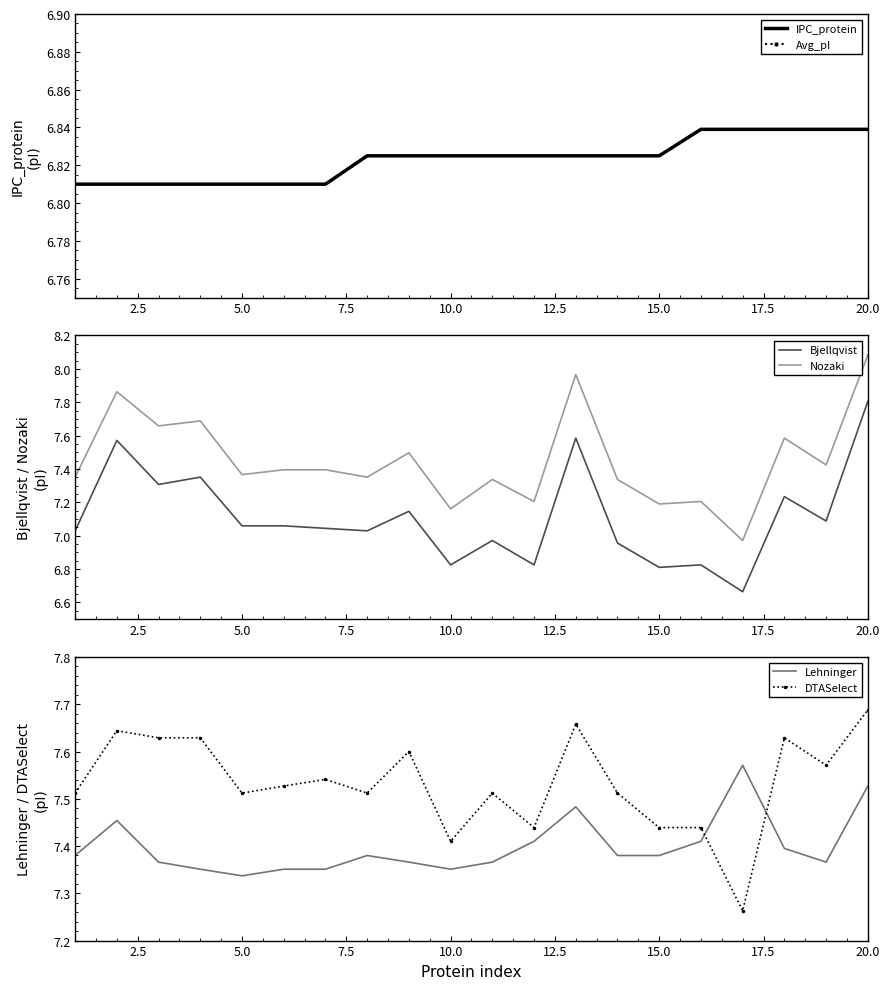

At which label does DTASelect reach its peak?

20.0